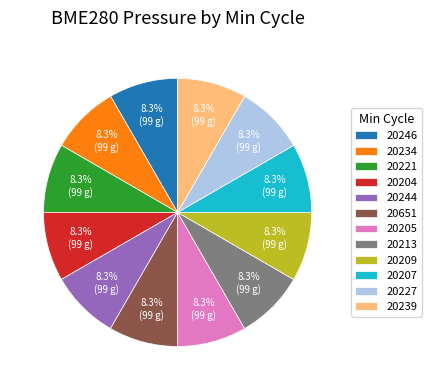

Is there any slice that represents more than half of the pie?

No